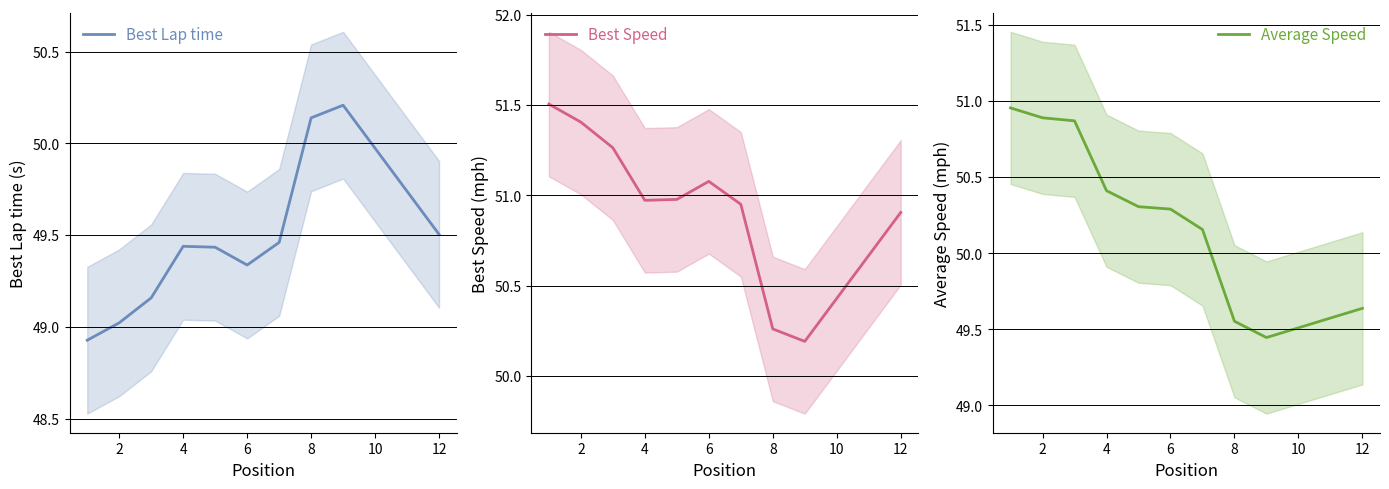

What is the maximum value for Best Lap time?

50.2